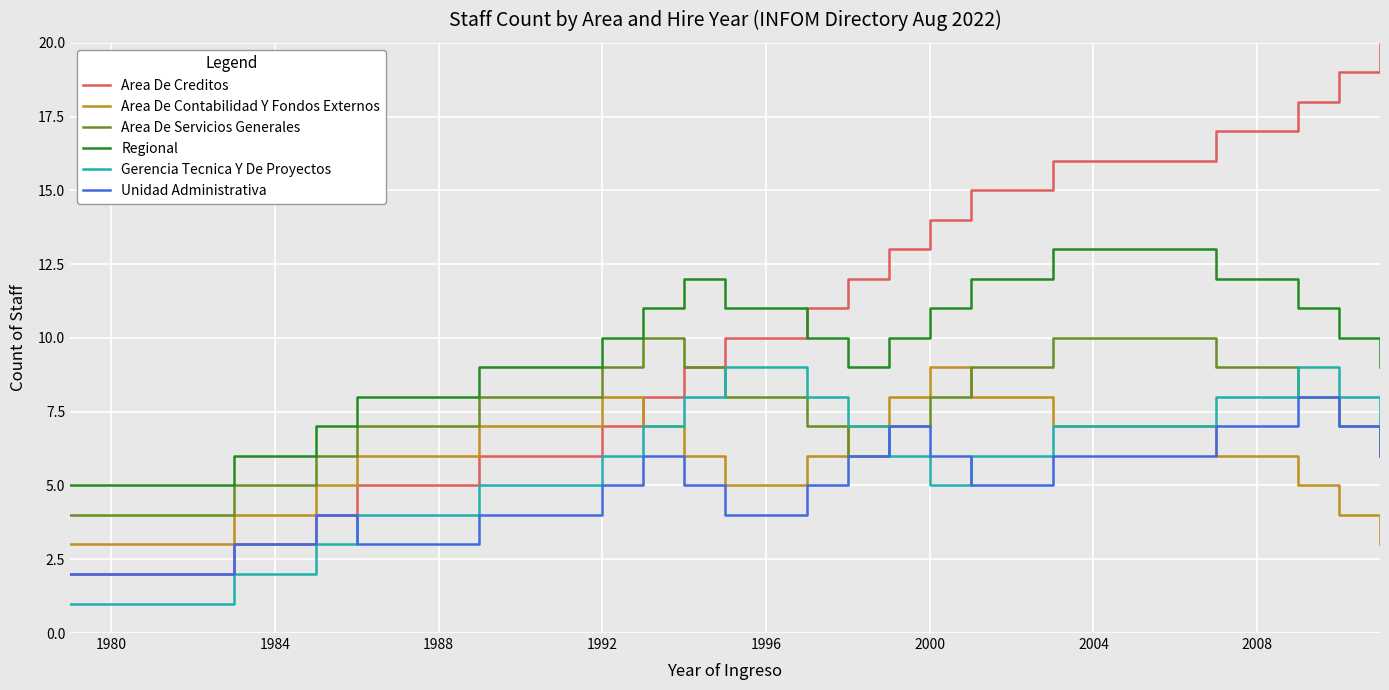

Reading left to right, list all the values displayed in this chart.

Area De Creditos: 2	3	4	5	6	7	8	9	10	11	12	13	14	15	16	17	18	19	20
Area De Contabilidad Y Fondos Externos: 3	4	5	6	7	8	7	6	5	6	7	8	9	8	7	6	5	4	3
Area De Servicios Generales: 4	5	6	7	8	9	10	9	8	7	6	7	8	9	10	9	8	7	6
Regional: 5	6	7	8	9	10	11	12	11	10	9	10	11	12	13	12	11	10	9
Gerencia Tecnica Y De Proyectos: 1	2	3	4	5	6	7	8	9	8	7	6	5	6	7	8	9	8	7
Unidad Administrativa: 2	3	4	3	4	5	6	5	4	5	6	7	6	5	6	7	8	7	6